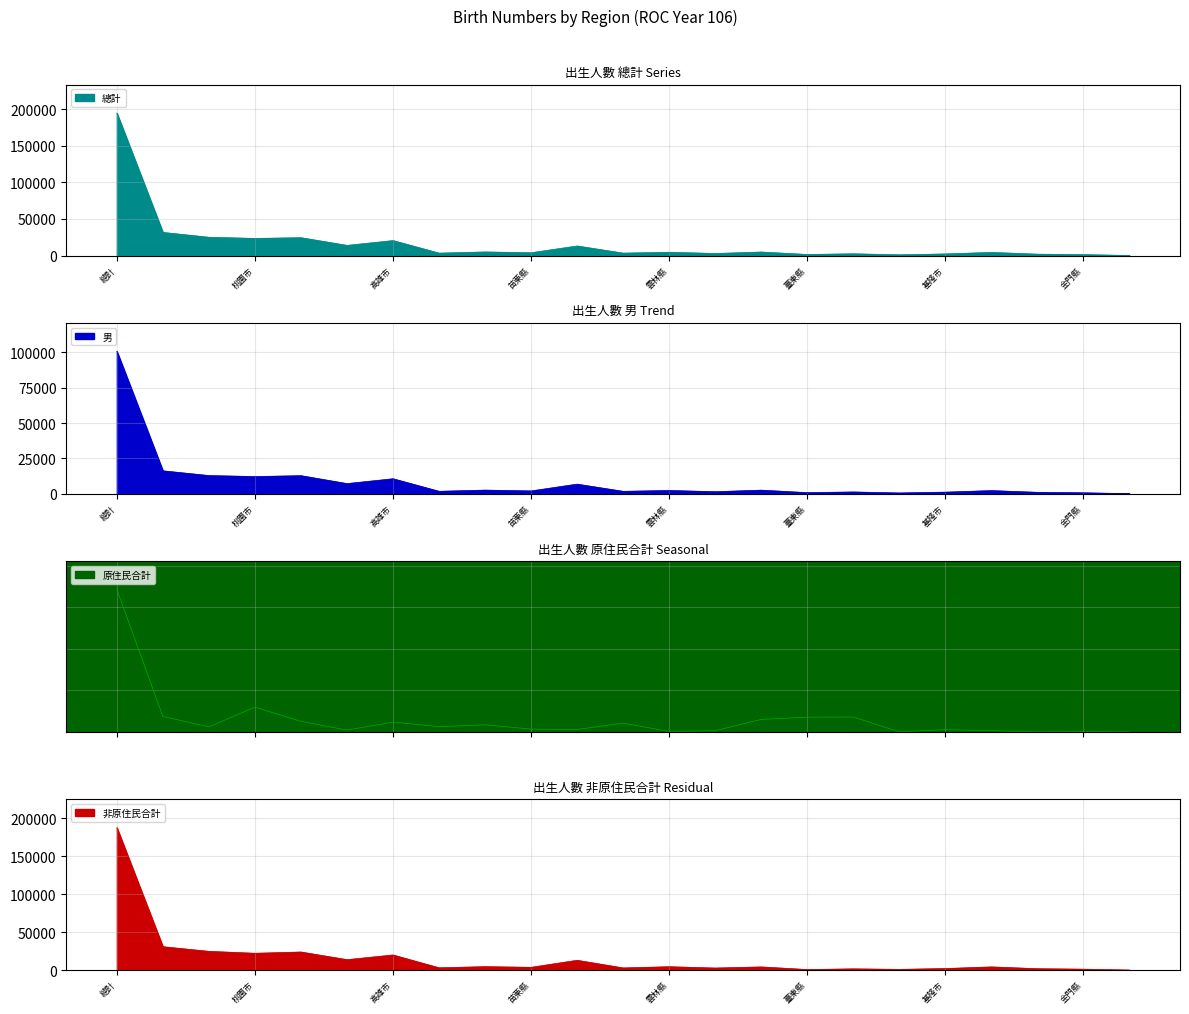

How many data points in 非原住民合計 are above 4240?

11